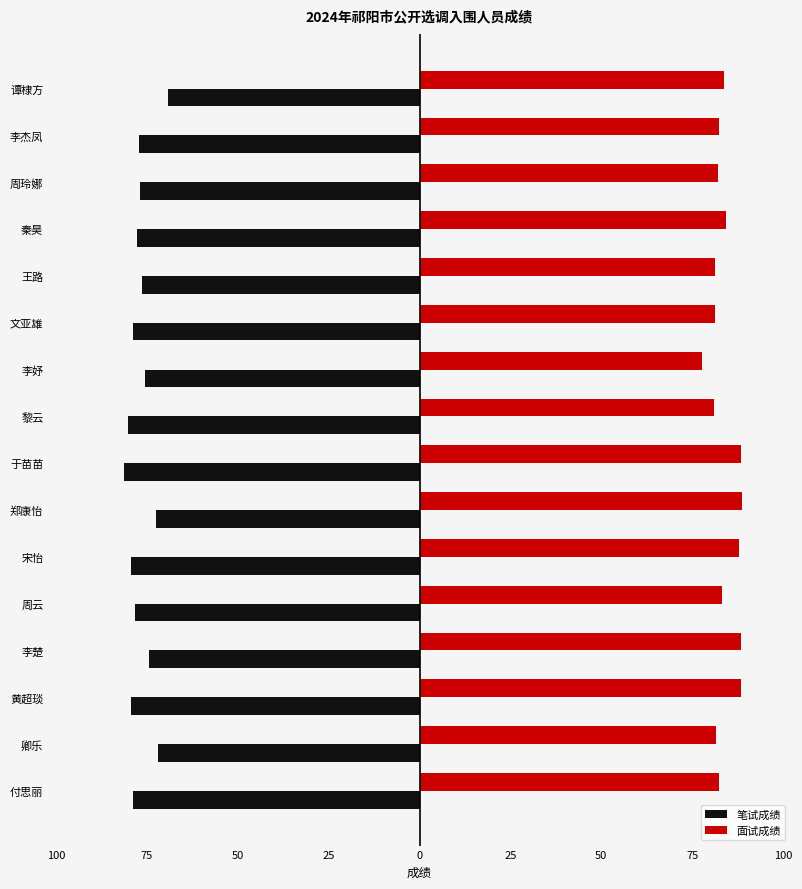

What are all the series names shown in the legend?

笔试成绩, 面试成绩